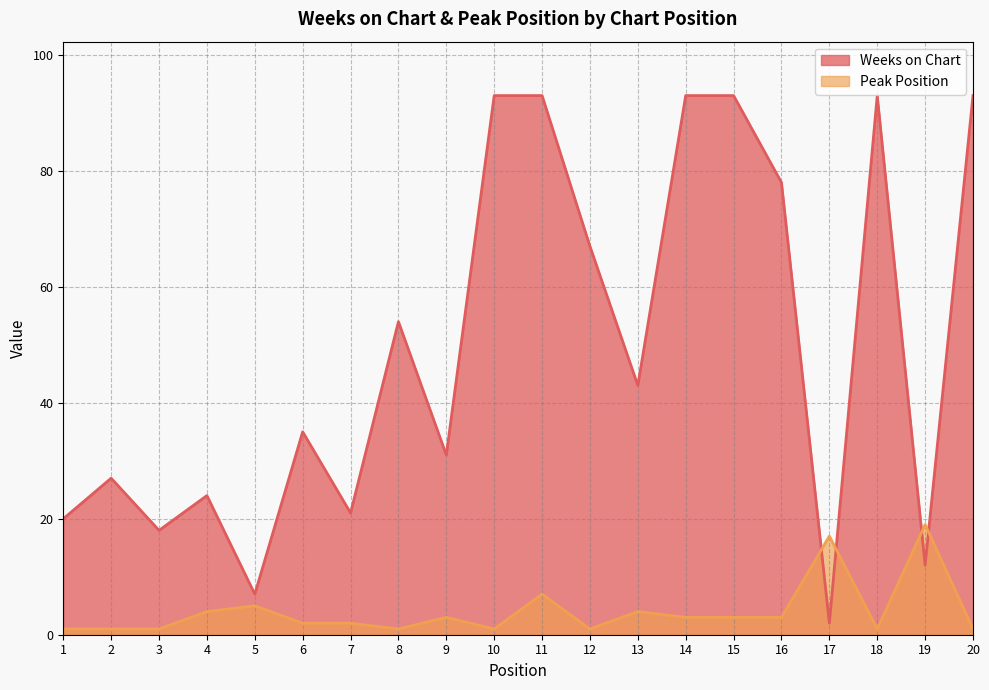

What are all the series names shown in the legend?

Weeks on Chart, Peak Position